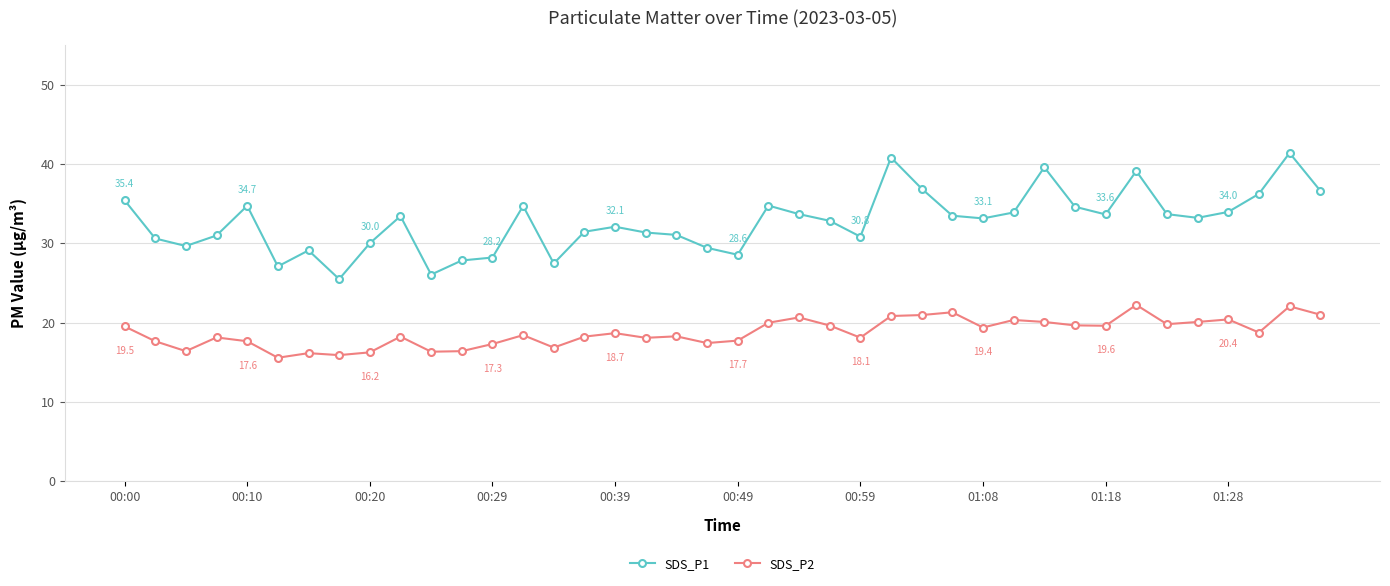

What are all the series names shown in the legend?

SDS_P1, SDS_P2